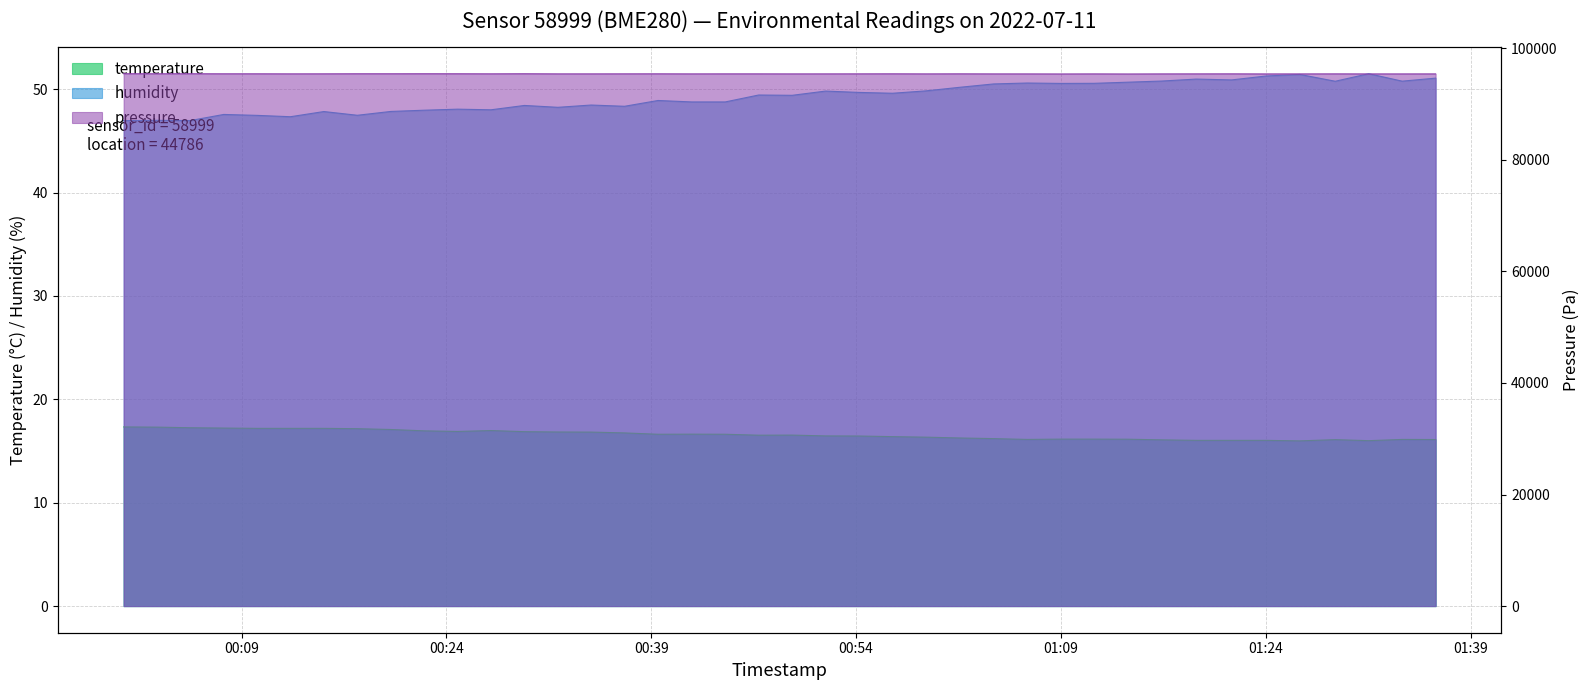

List the labels in order of humidity value, largest first.

2022-07-11T01:31:32, 2022-07-11T01:26:29, 2022-07-11T01:24:02, 2022-07-11T01:36:26, 2022-07-11T01:18:54, 2022-07-11T01:21:30, 2022-07-11T01:16:22, 2022-07-11T01:33:59, 2022-07-11T01:29:05, 2022-07-11T01:13:54, 2022-07-11T01:06:32, 2022-07-11T01:11:26, 2022-07-11T01:08:59, 2022-07-11T01:04:04, 2022-07-11T01:01:37, 2022-07-11T00:59:07, 2022-07-11T00:51:46, 2022-07-11T00:54:13, 2022-07-11T00:56:40, 2022-07-11T00:46:52, 2022-07-11T00:49:19, 2022-07-11T00:39:30, 2022-07-11T00:41:58, 2022-07-11T00:44:25, 2022-07-11T00:34:36, 2022-07-11T00:29:43, 2022-07-11T00:37:03, 2022-07-11T00:32:10, 2022-07-11T00:24:49, 2022-07-11T00:27:16, 2022-07-11T00:22:23, 2022-07-11T00:19:56, 2022-07-11T00:15:02, 2022-07-11T00:07:42, 2022-07-11T00:17:29, 2022-07-11T00:10:09, 2022-07-11T00:12:35, 2022-07-11T00:02:48, 2022-07-11T00:05:15, 2022-07-11T00:00:22